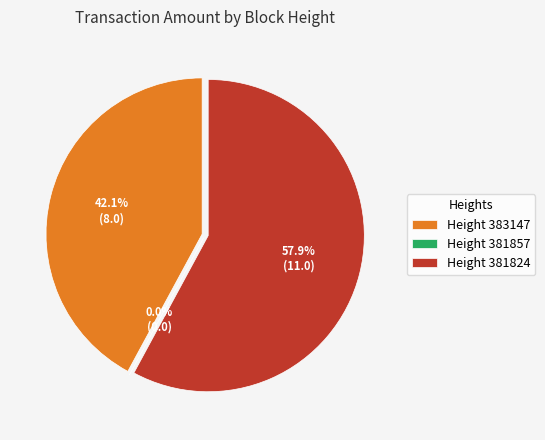

Count the number of slices in the pie.

3